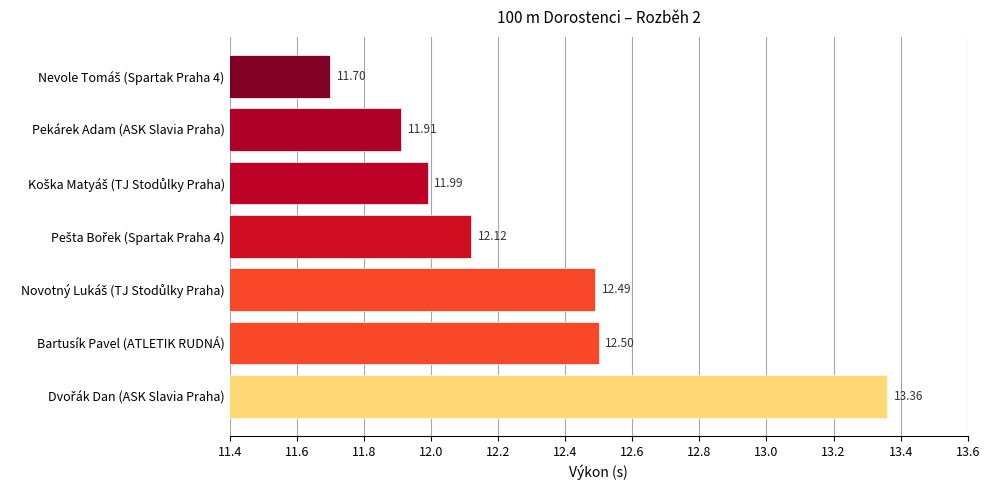

What is the change in value from Pekárek Adam (ASK Slavia Praha) to Bartusík Pavel (ATLETIK RUDNÁ)?

+0.6